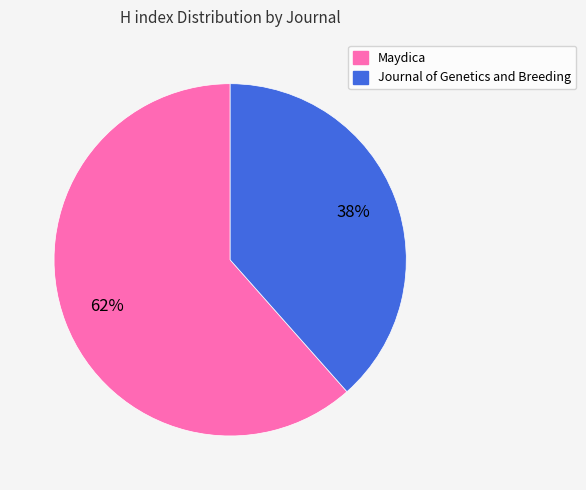

Count the number of slices in the pie.

2